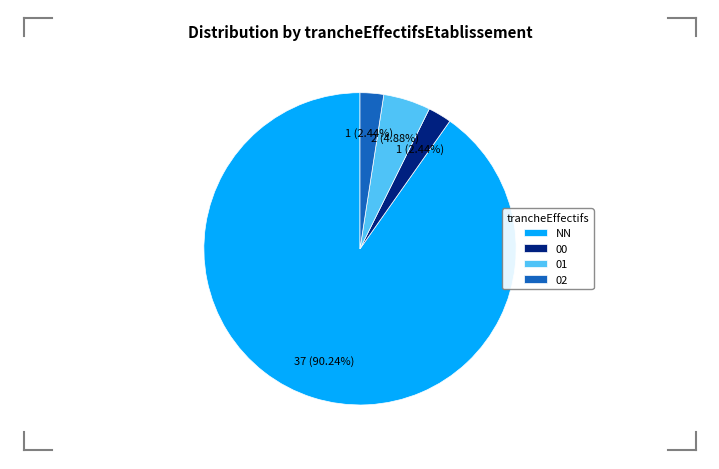

To the nearest percent, what portion does 01 represent?

5%